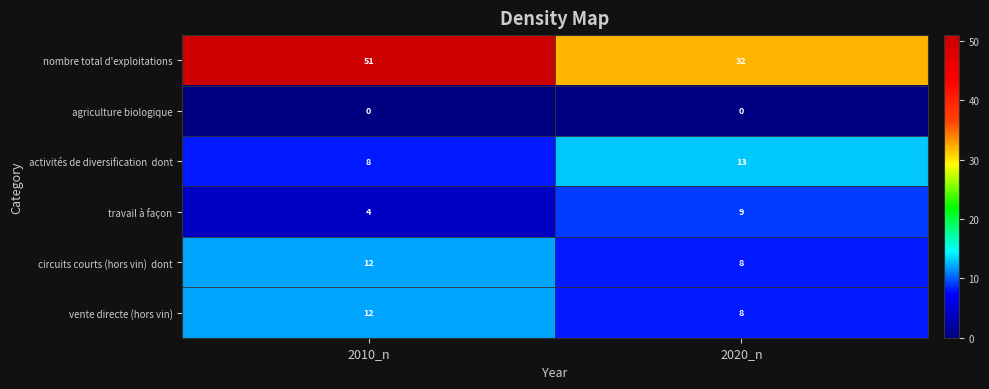

What is the difference between the maximum and minimum values in the travail à façon series?

5